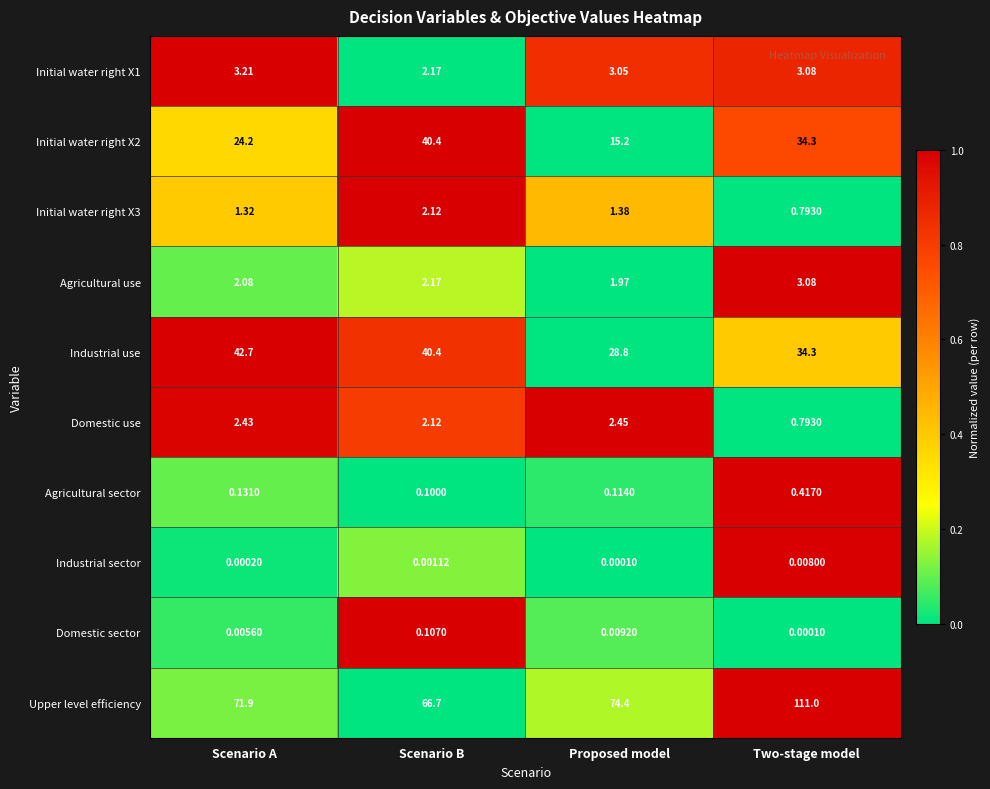

Rank the categories by Initial water right X3 value from highest to lowest.

Scenario B, Proposed model, Scenario A, Two-stage model